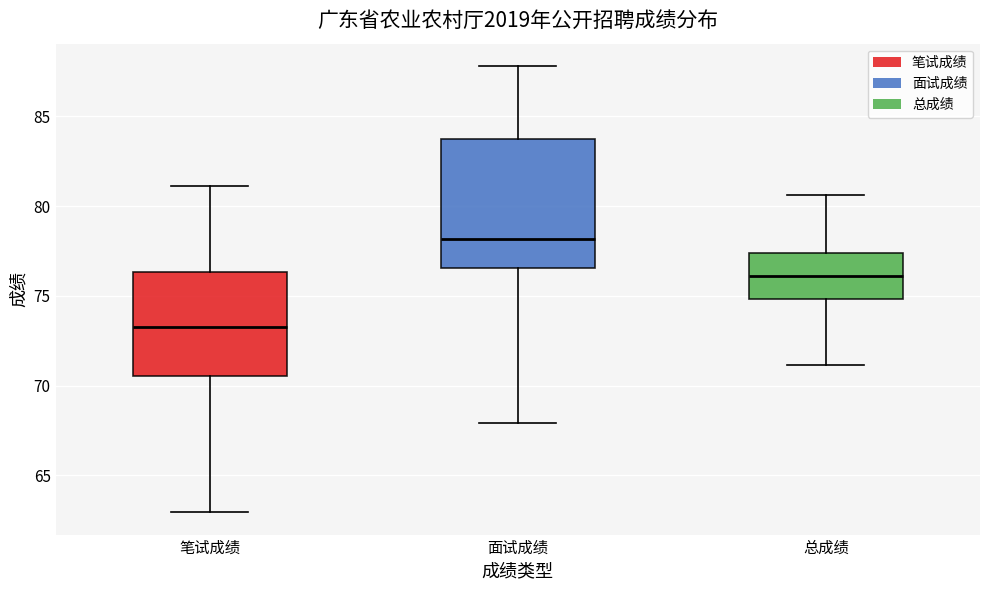

Which box has the lowest median line?

笔试成绩